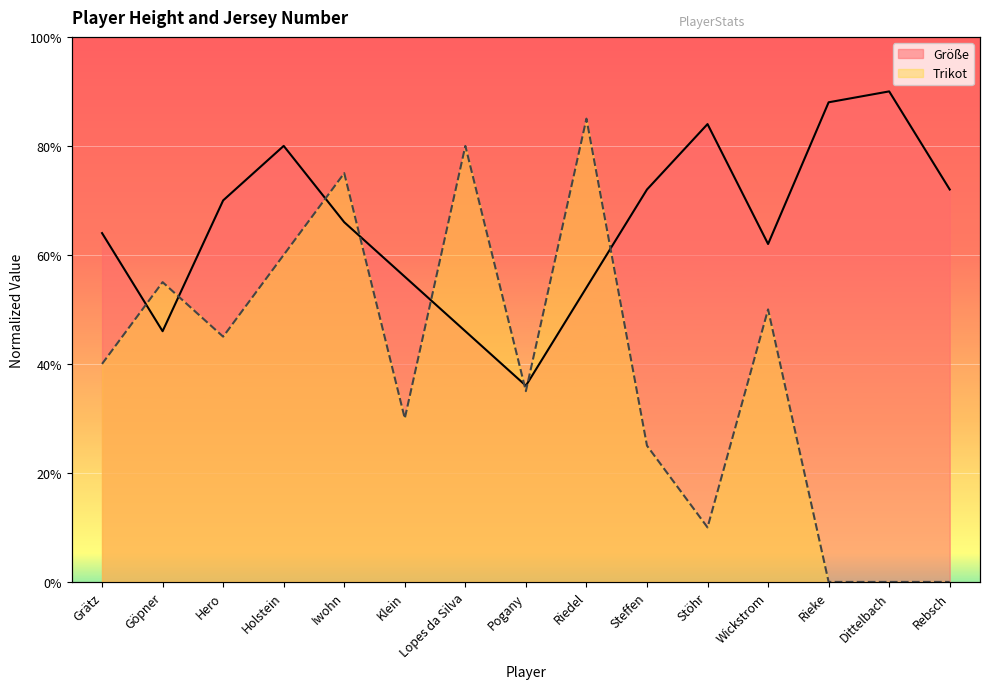

Rank the categories by Trikot value from lowest to highest.

Rieke, Dittelbach, Rebsch, Stöhr, Steffen, Klein, Pogany, Grätz, Hero, Wickstrom, Göpner, Holstein, Iwohn, Lopes da Silva, Riedel